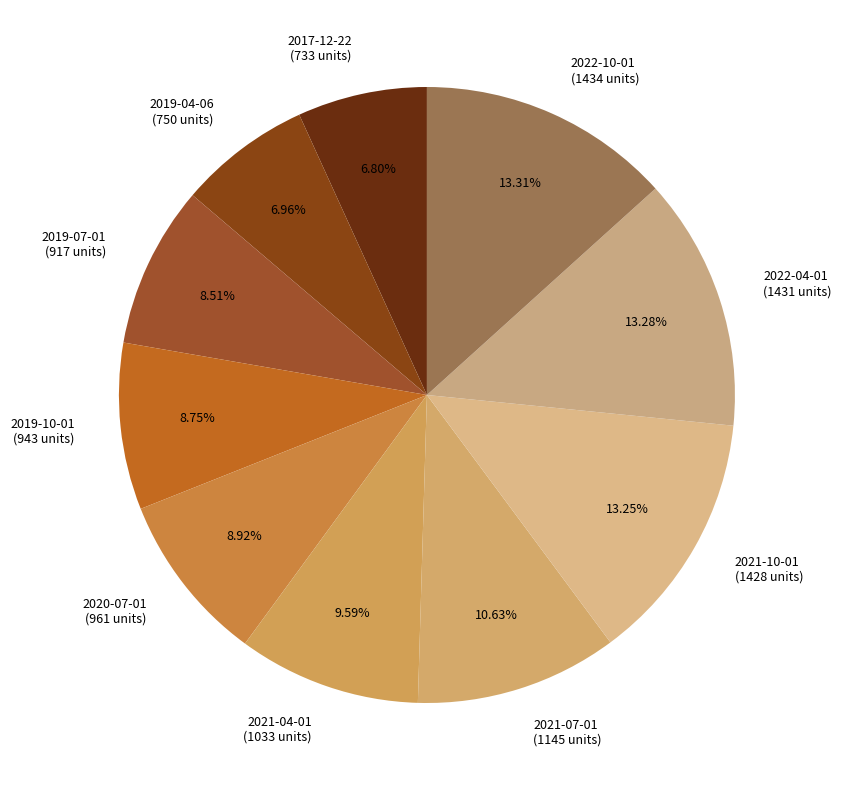

The 2022-04-01 slice represents 21% of the pie. True or false?

False